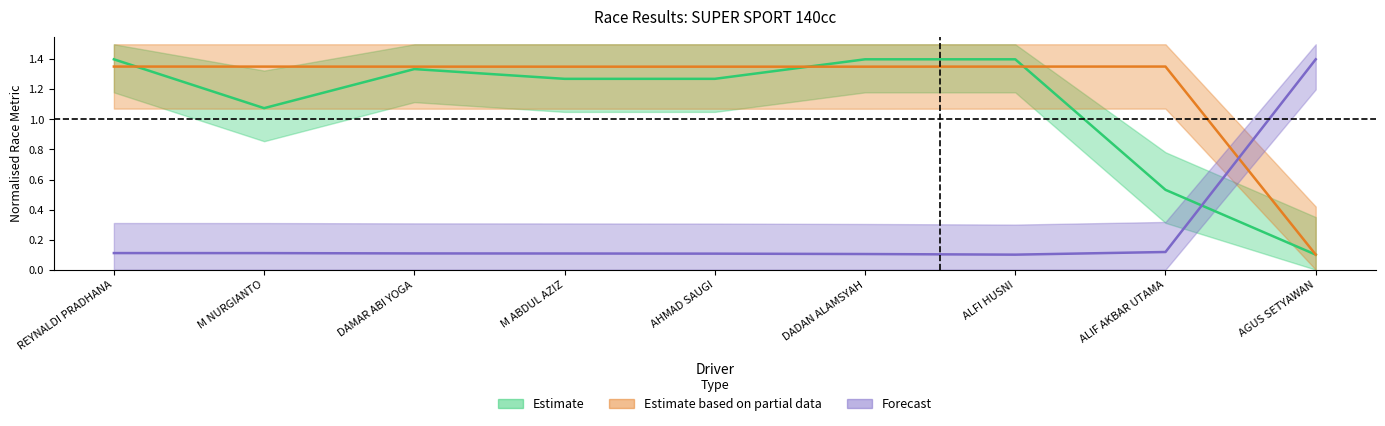

What is the value of the Total Time point at the 2nd from the left?

1.1